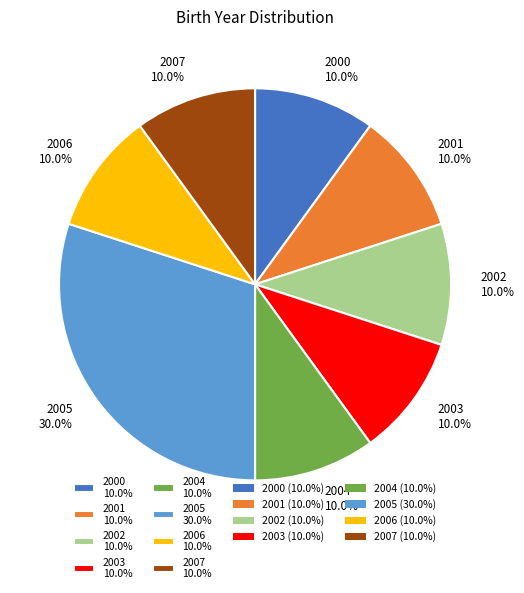

Approximately how many times larger is the value at 2001 10.0% compared to 2005 30.0%?

0.3